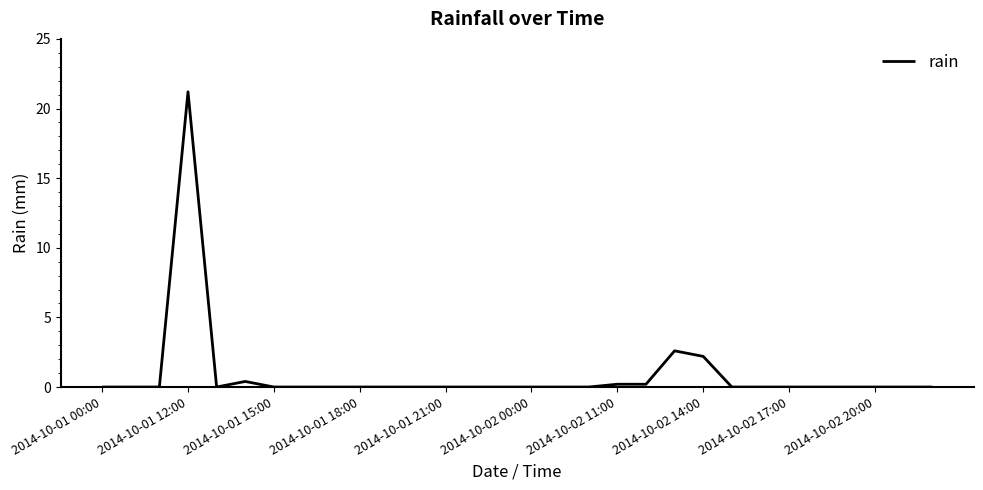

What is the greatest value displayed?

21.2